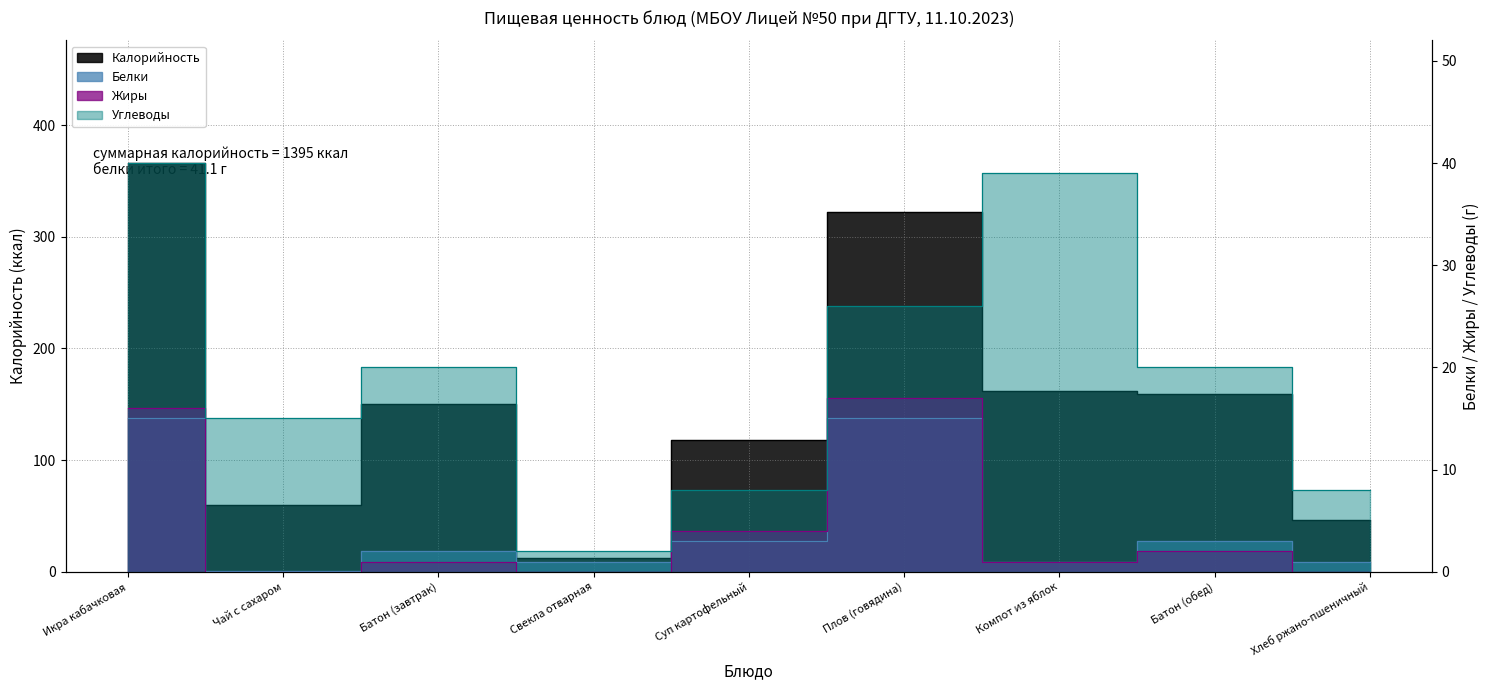

Where is the first local minimum for Калорийность?

Чай с сахаром